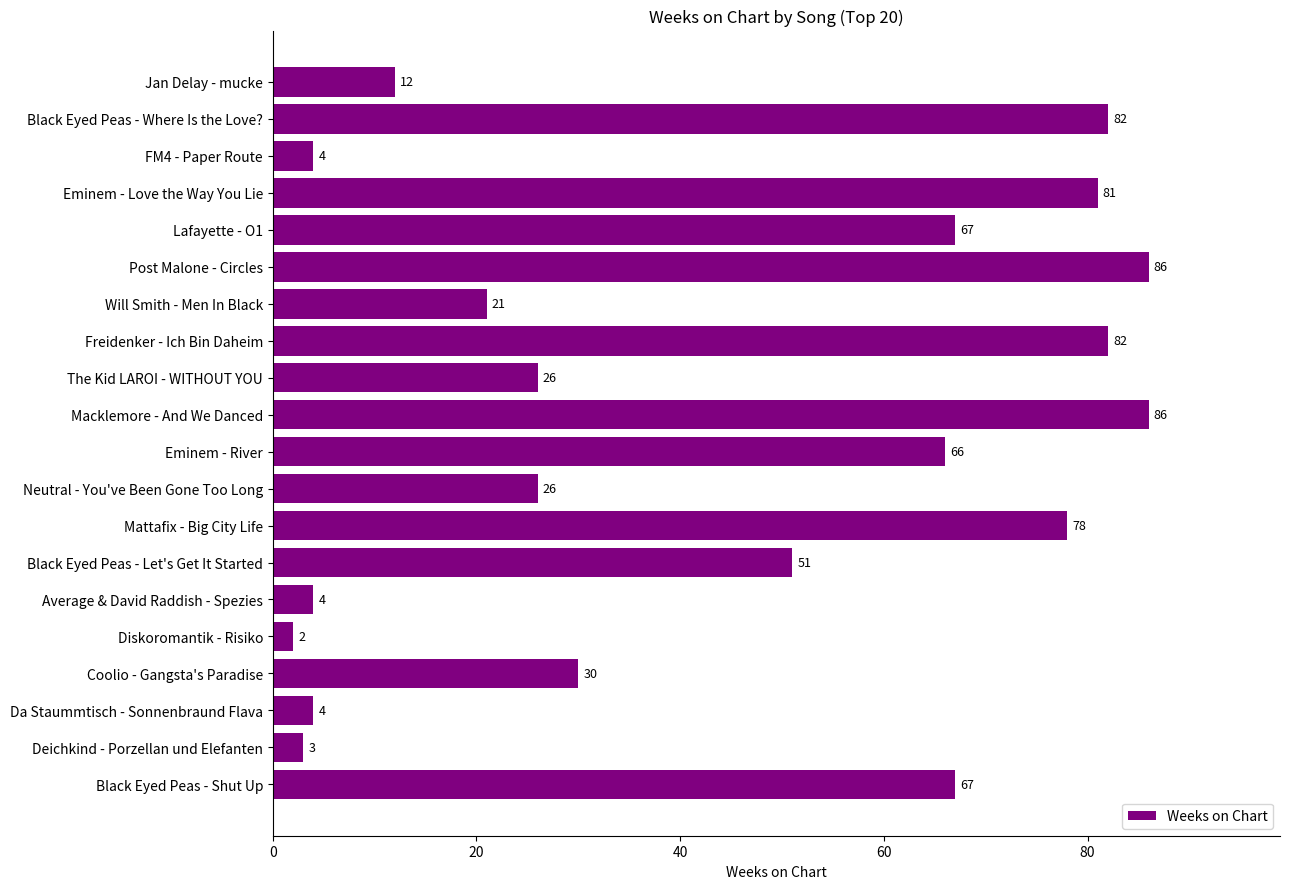

Reading top to bottom, transcribe all the data shown in this chart.

12	82	4	81	67	86	21	82	26	86	66	26	78	51	4	2	30	4	3	67